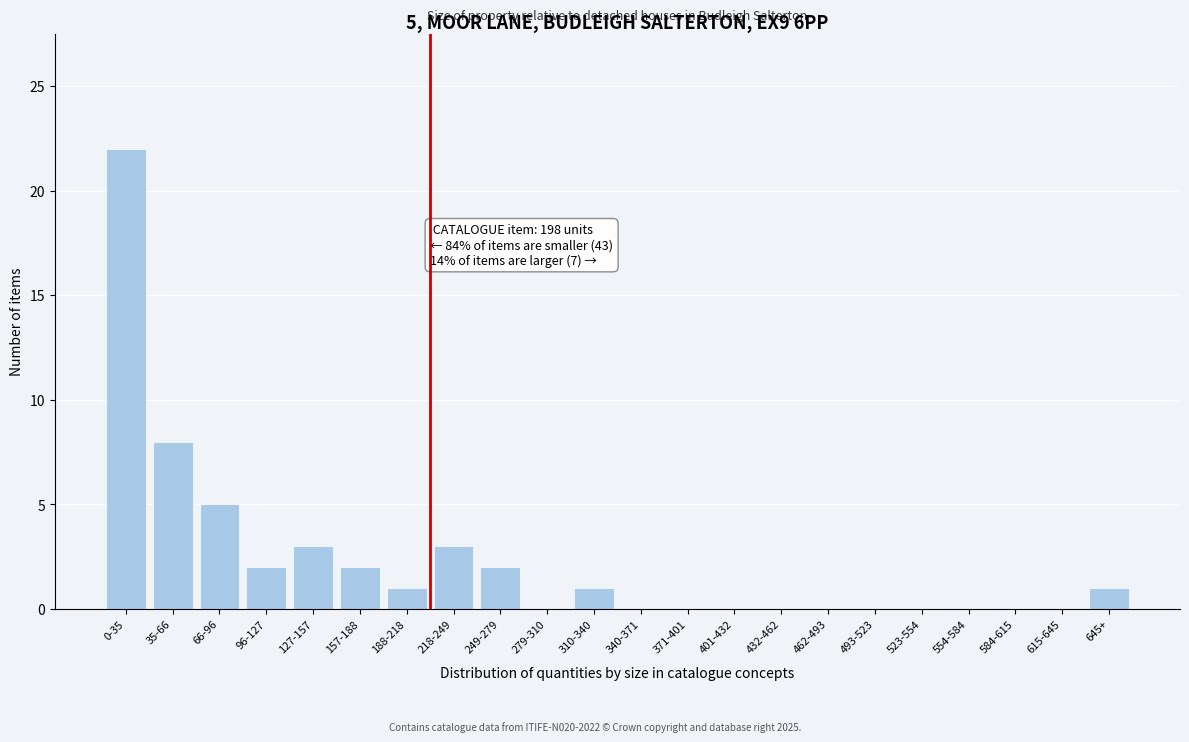

Reading right to left, extract all data points from this chart.

645+=1	615-645=0	584-615=0	554-584=0	523-554=0	493-523=0	462-493=0	432-462=0	401-432=0	371-401=0	340-371=0	310-340=1	279-310=0	249-279=2	218-249=3	188-218=1	157-188=2	127-157=3	96-127=2	66-96=5	35-66=8	0-35=22